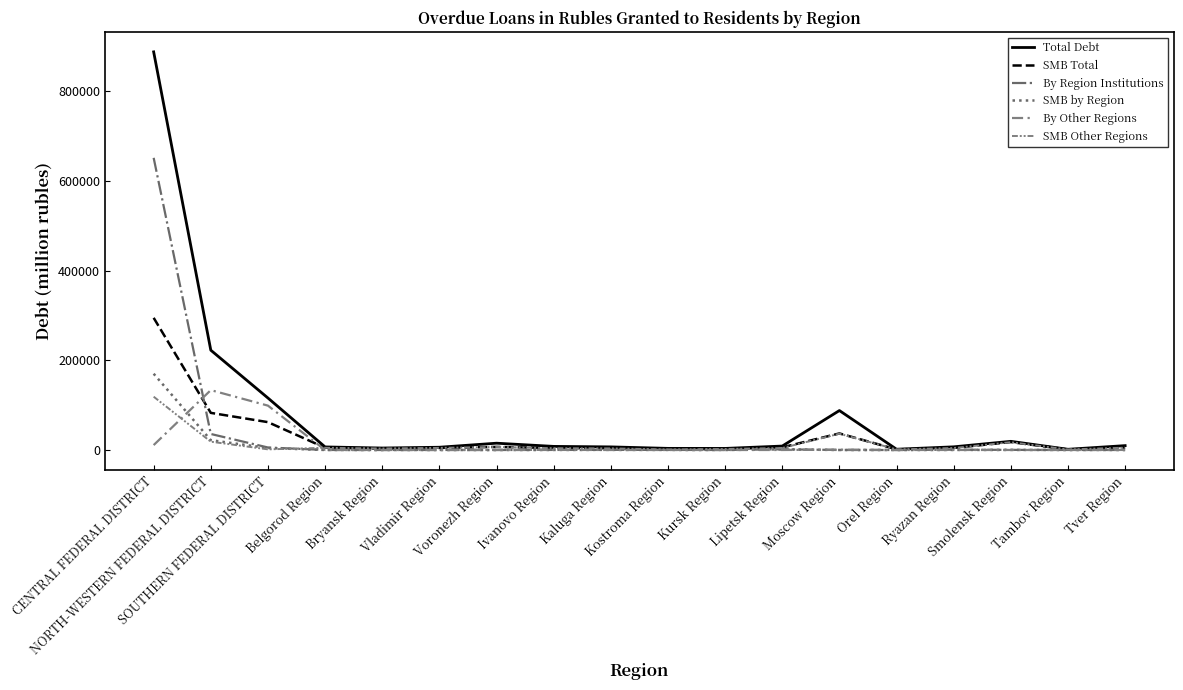

Does the chart have visible grid lines?

No